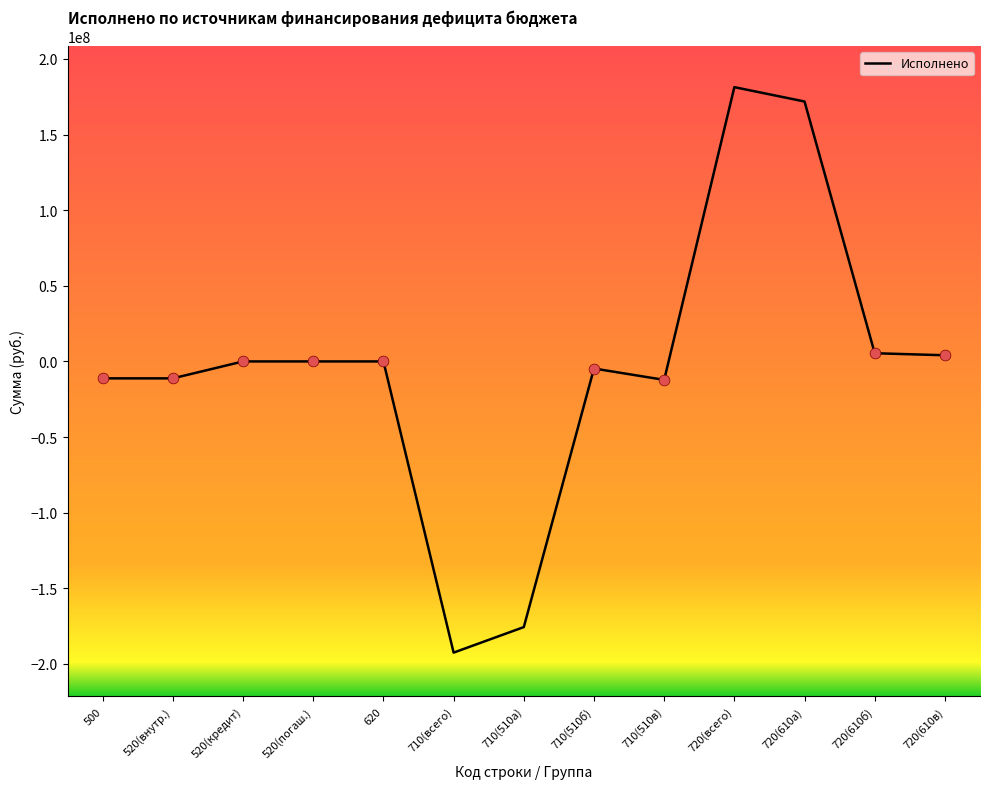

Between 710(510в) and 710(510б), which is larger?

710(510б)